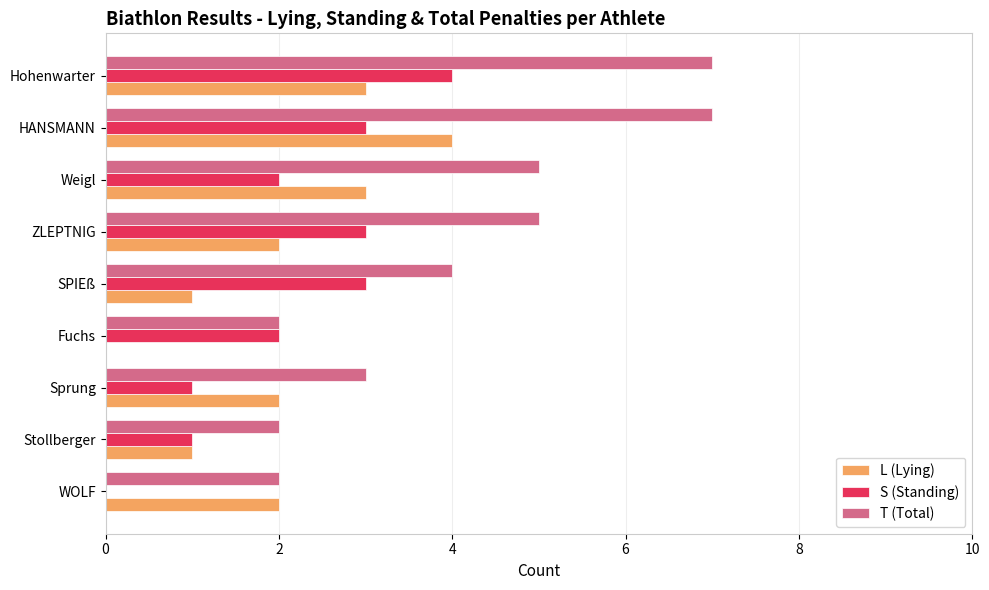

What is the average value of the S (Standing) series?

2